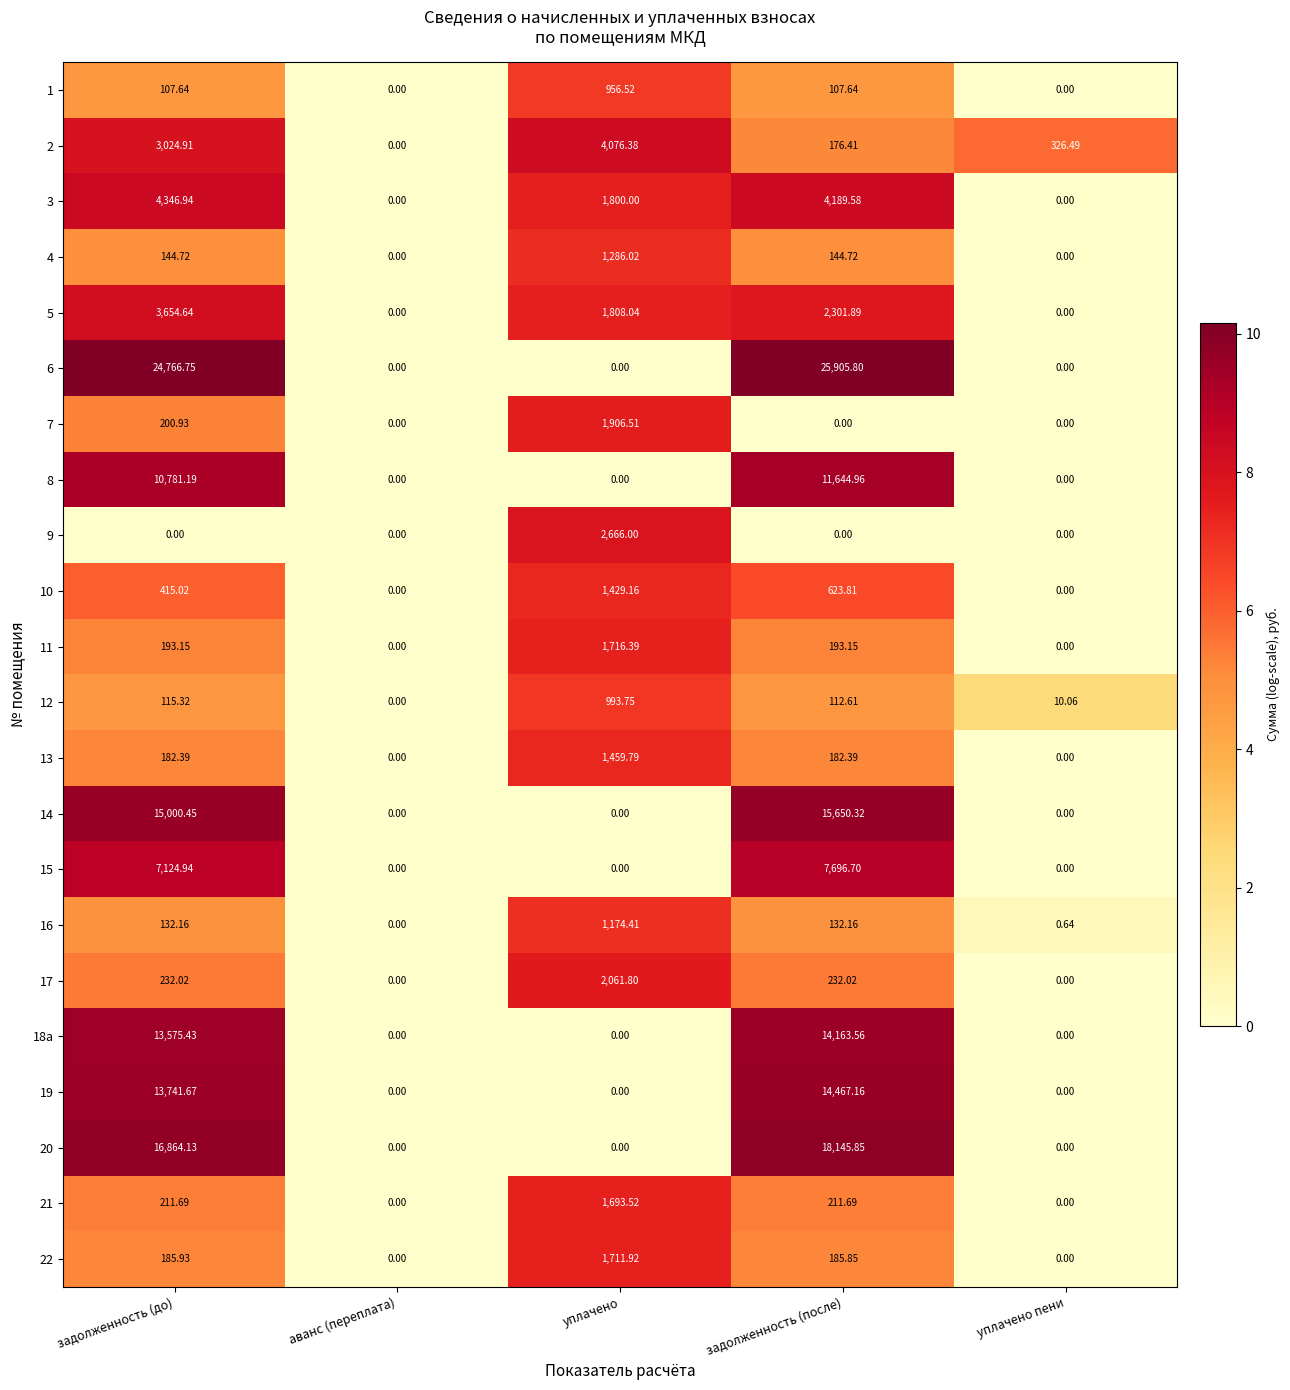

What is the difference between the highest and lowest values at уплачено?

4076.4